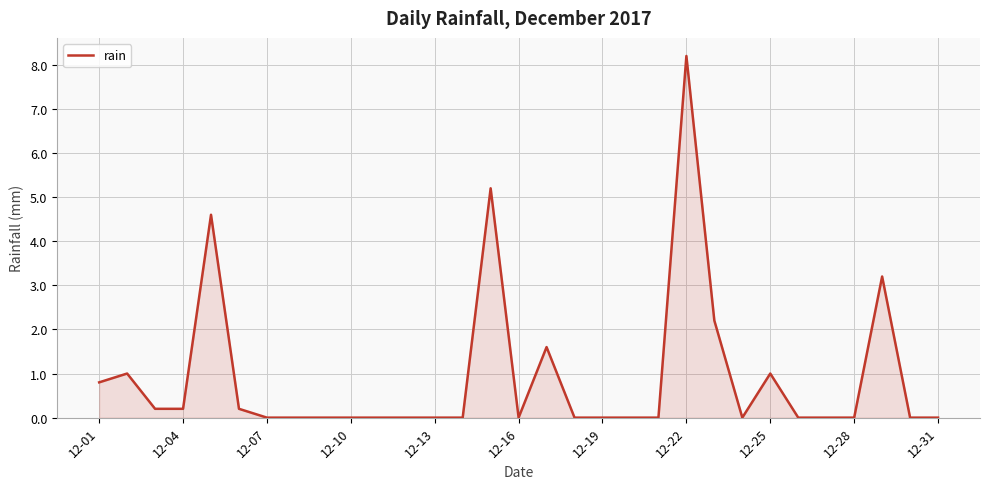

What is the greatest value displayed?

8.2